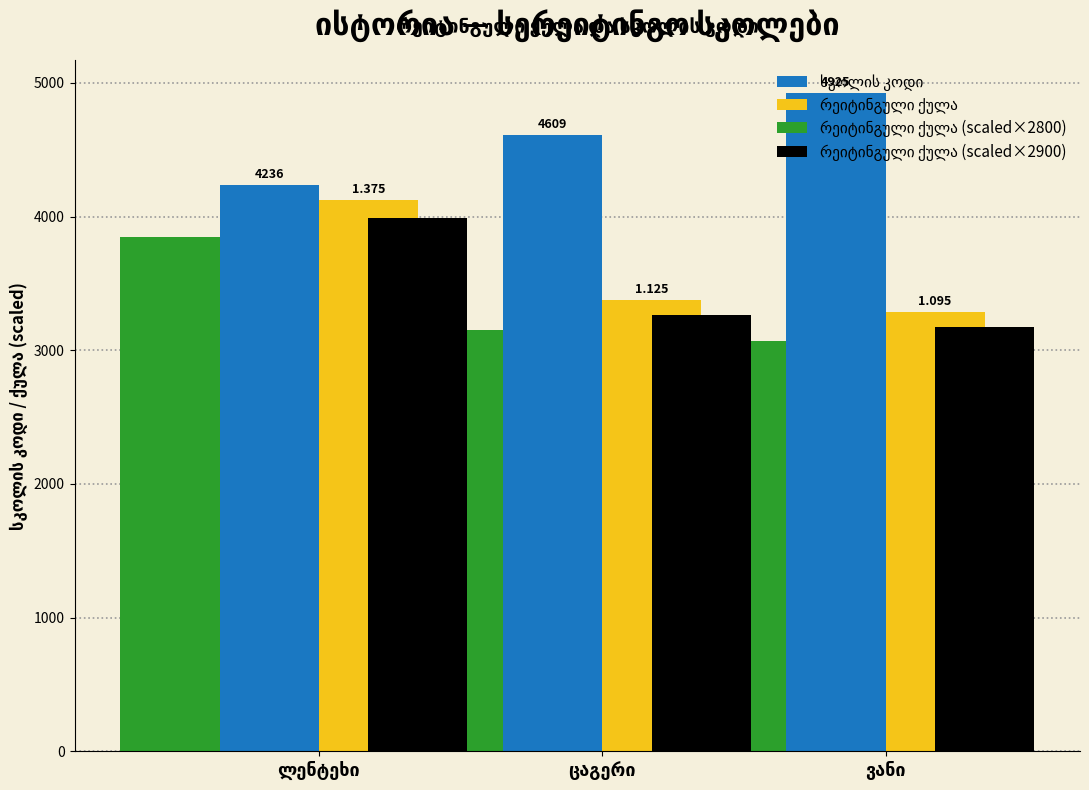

At how many categories does at least one series exceed 3076?

3